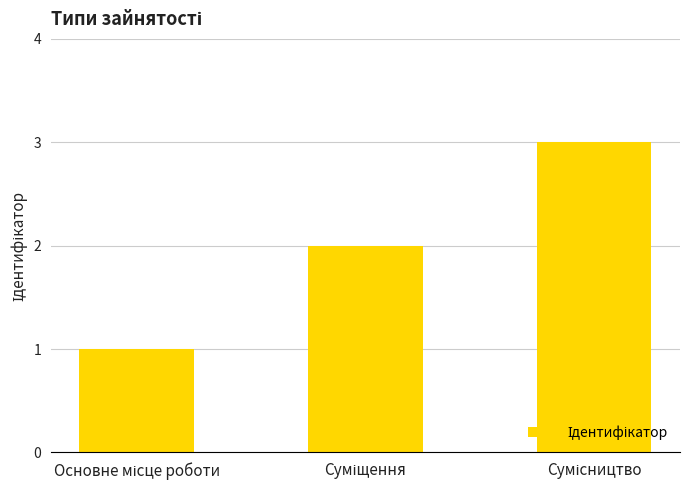

What is the maximum value shown in the chart?

3